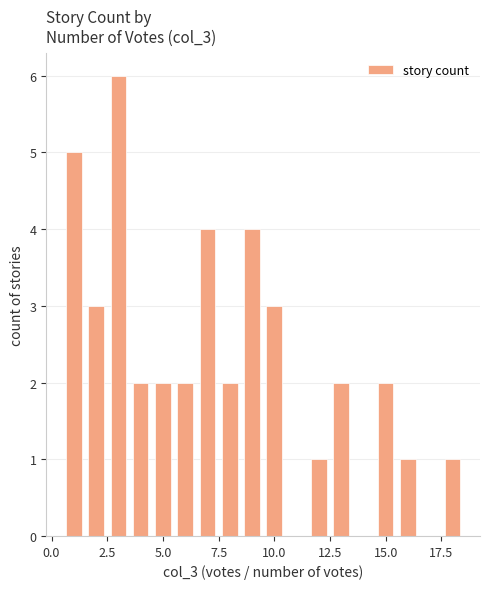

What is the value of the 15th bar from the left?

1